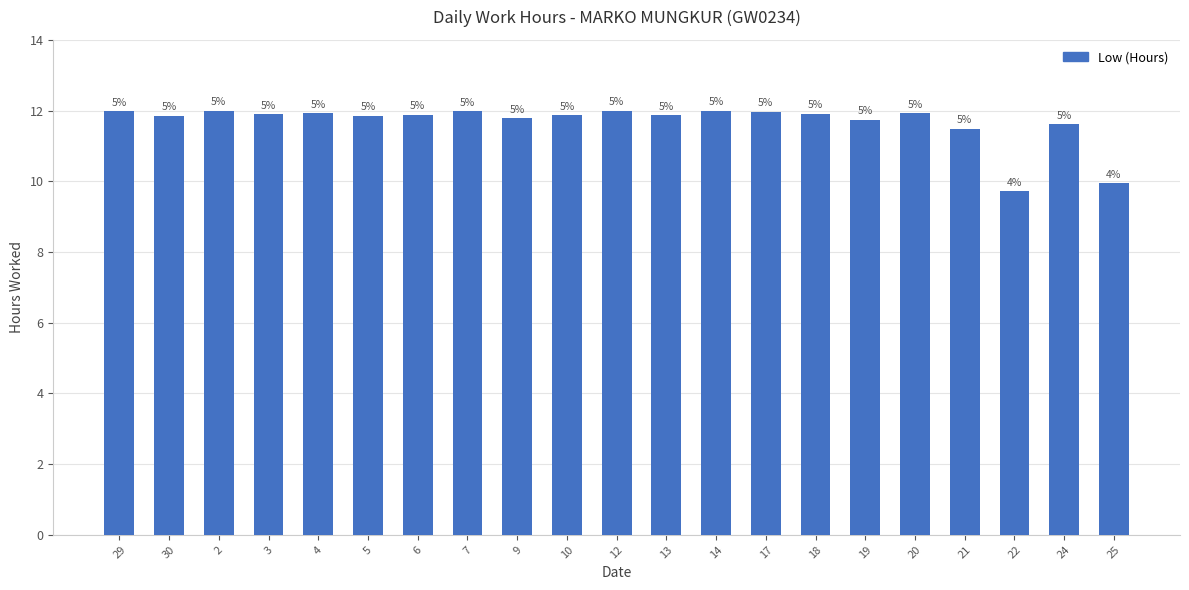

Are the bars horizontal?

No